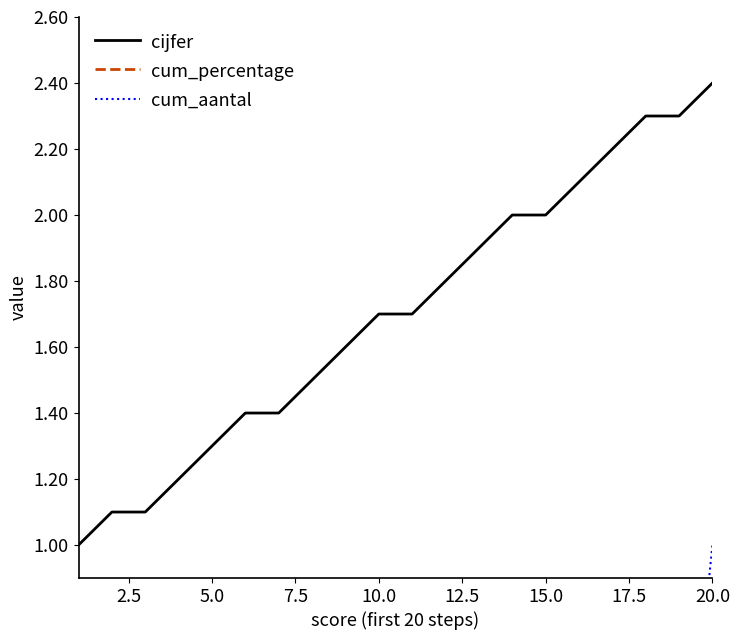

True or false: cijfer and cum_percentage cross at least once.

False